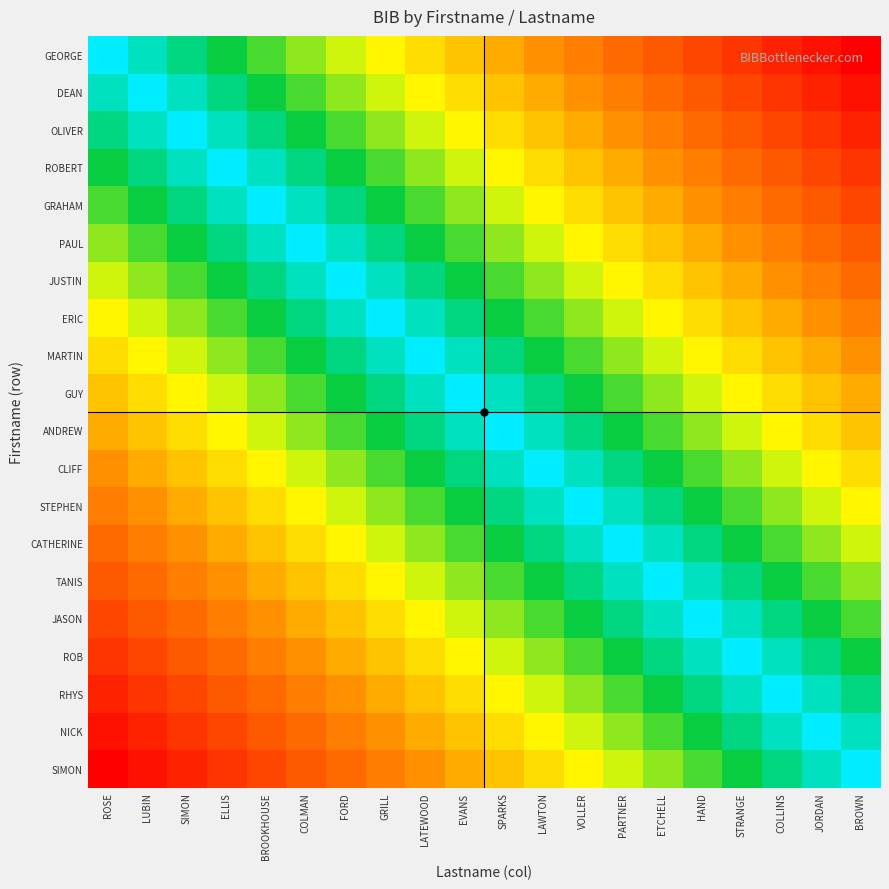

What is the total value across all series at VOLLER?

106